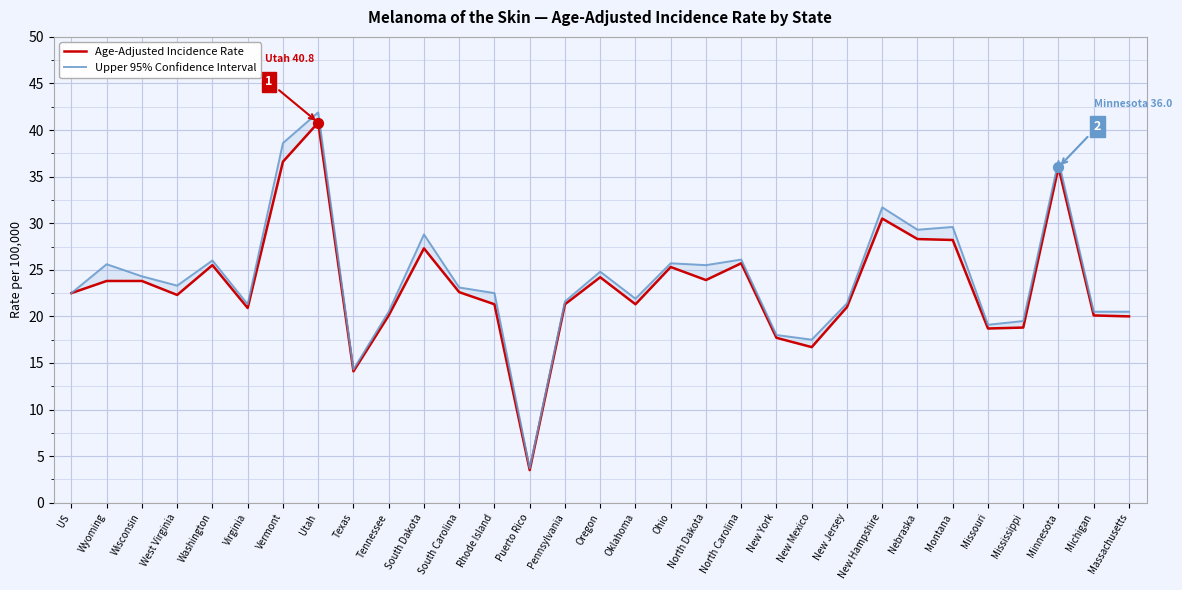

What are all the series names shown in the legend?

Age-Adjusted Incidence Rate, Upper 95% Confidence Interval